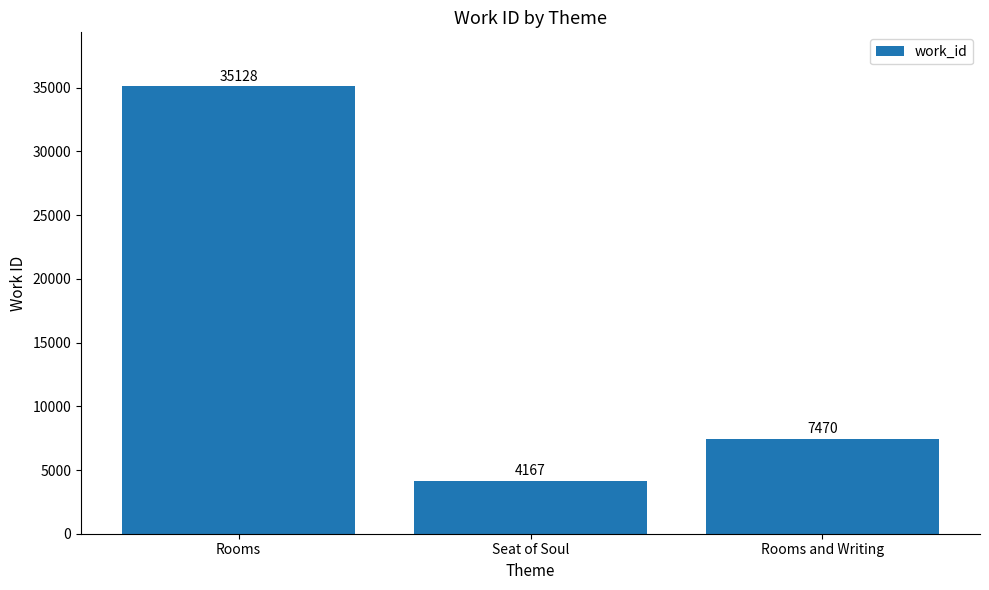

What is the label of the 1st bar from the right?

Rooms and Writing